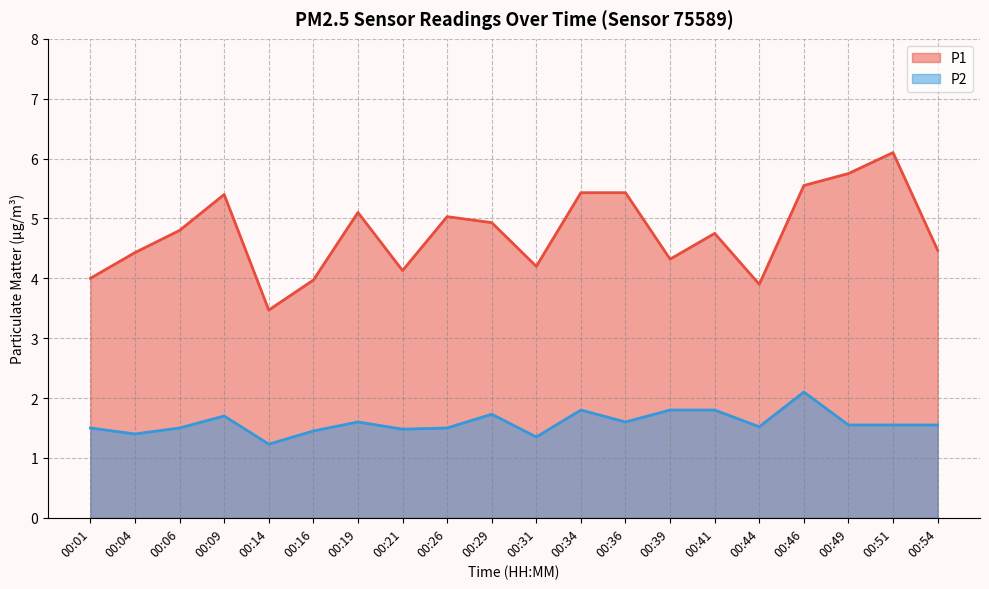

Which category has the lowest value across all series?

00:14